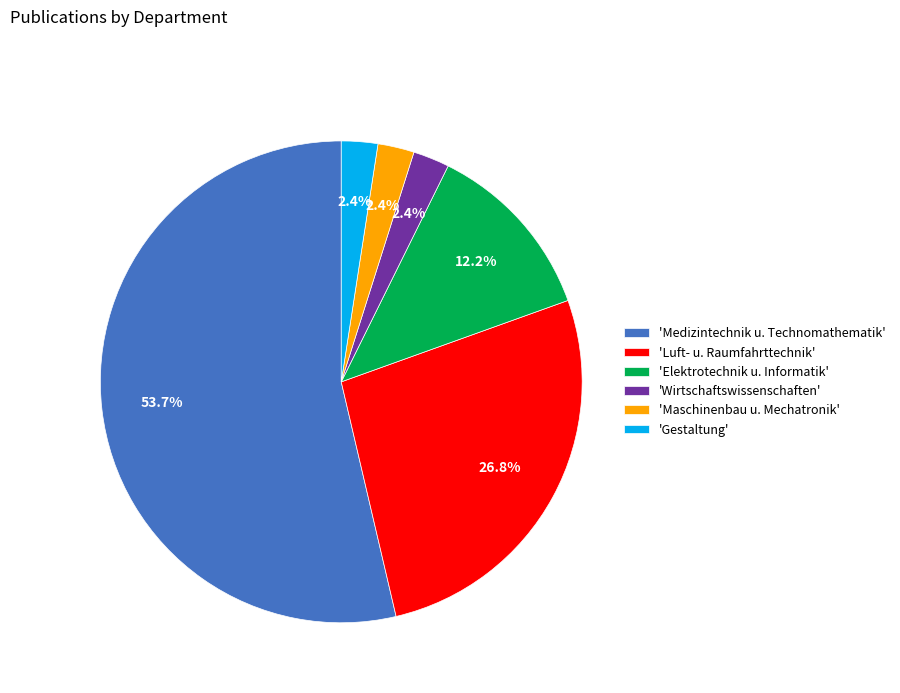

Which slice is the largest?

'Medizintechnik u. Technomathematik'